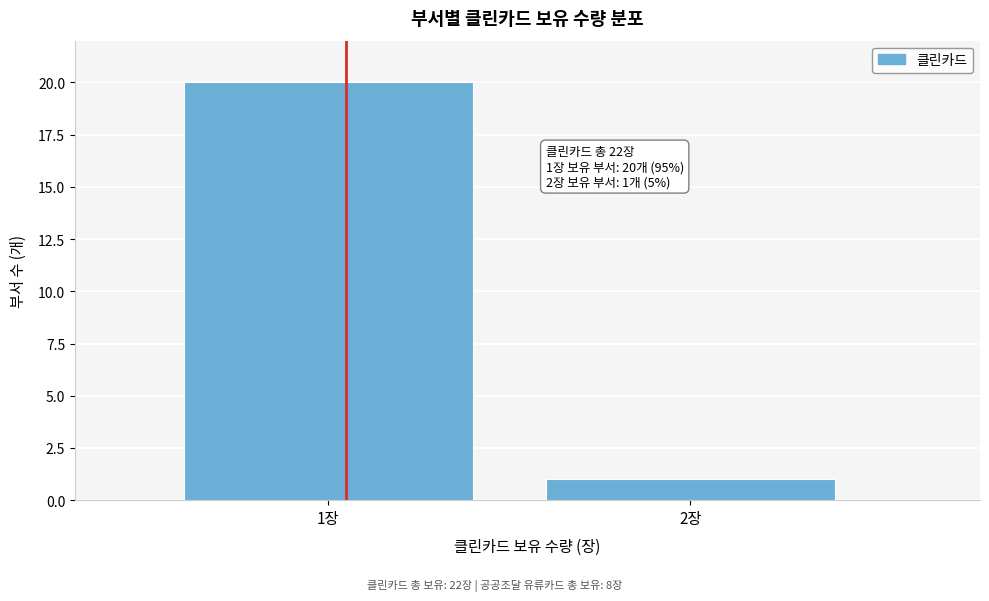

Reading left to right, extract all data points from this chart.

20	1